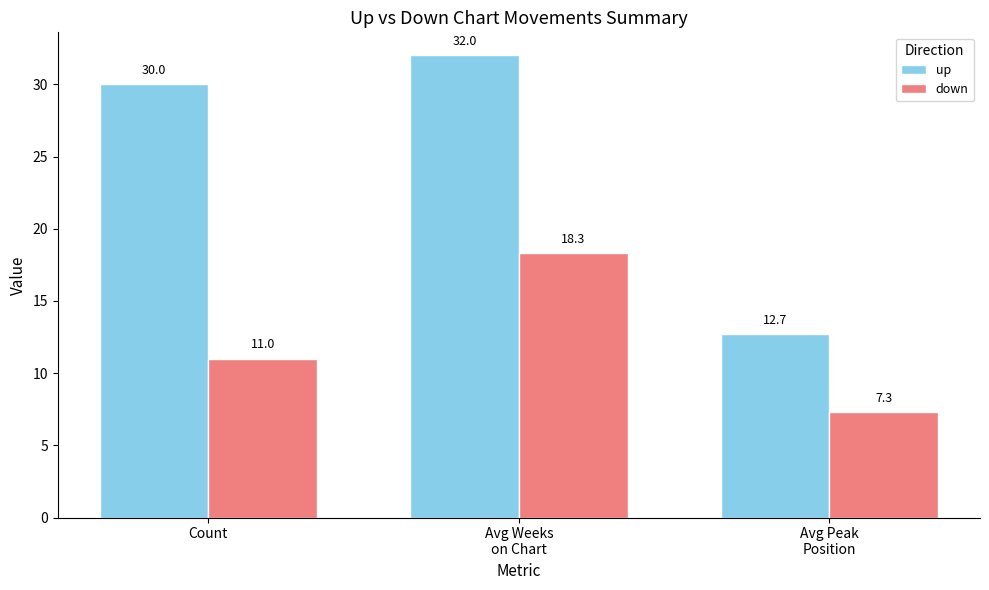

What are all the series names shown in the legend?

up, down